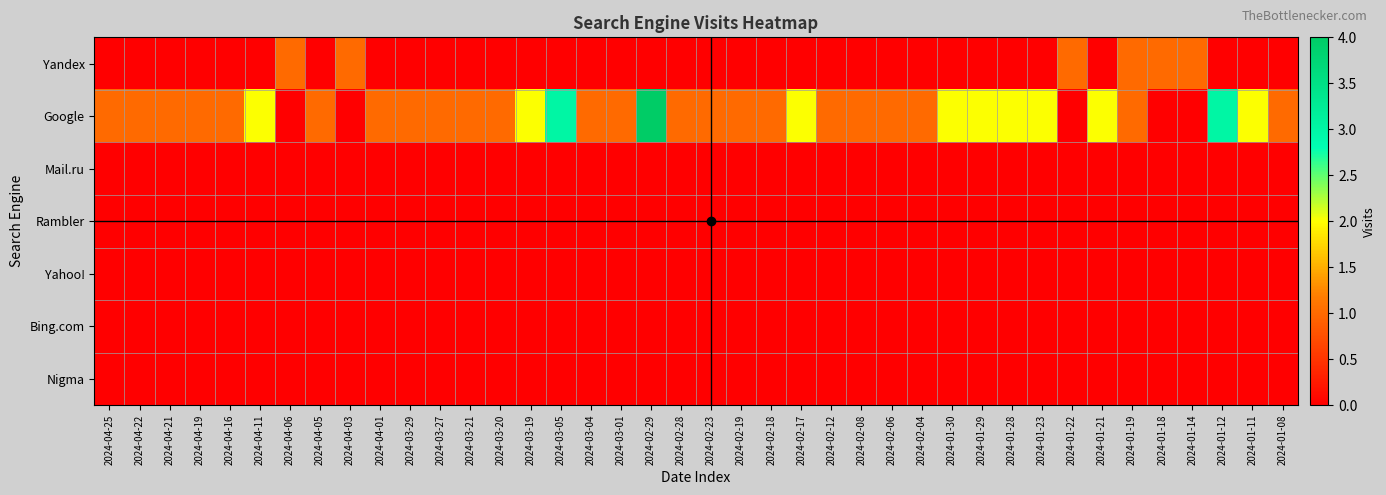

How many categories are shown in the chart?

40